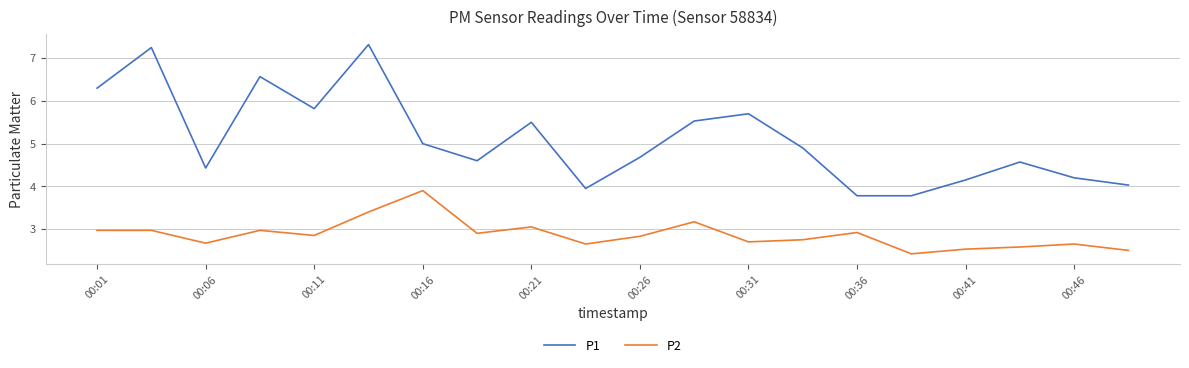

Which series has the largest total across all categories?

P1